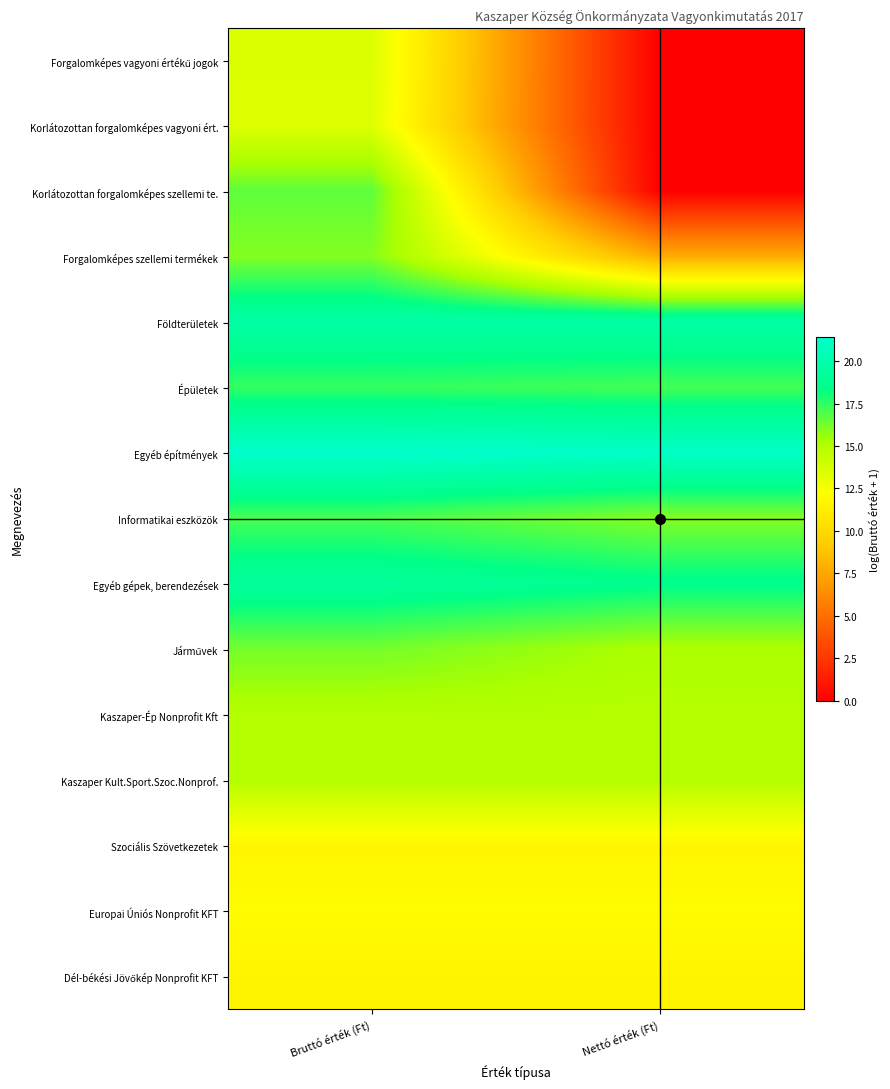

At which category does the chart reach its minimum across all series?

Nettó érték (Ft)